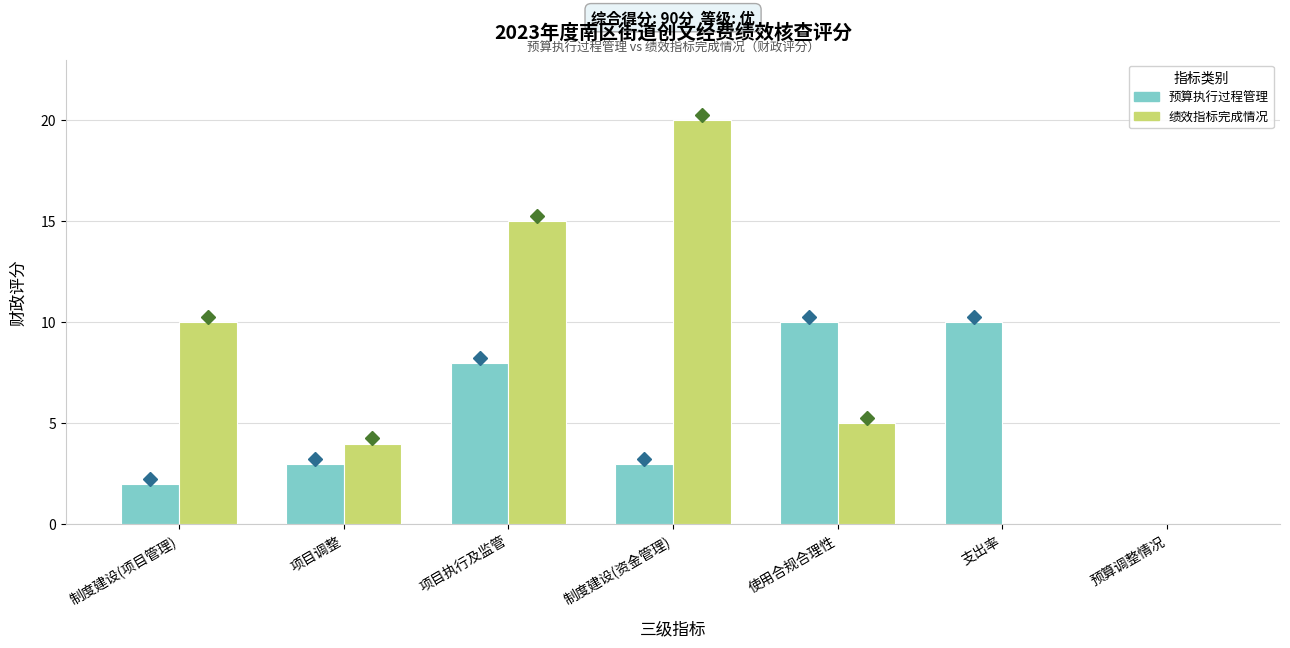

What is the difference between the highest and lowest values at 支出率?

10